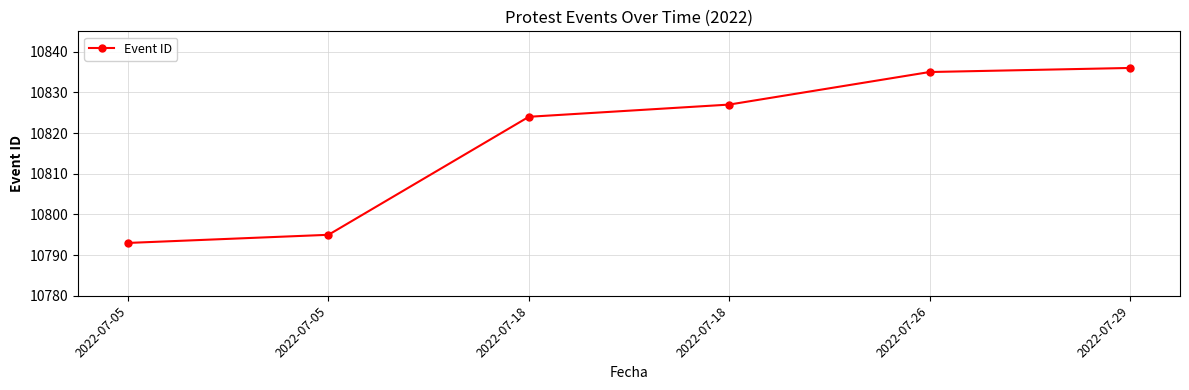

What is the smallest value displayed?

10793